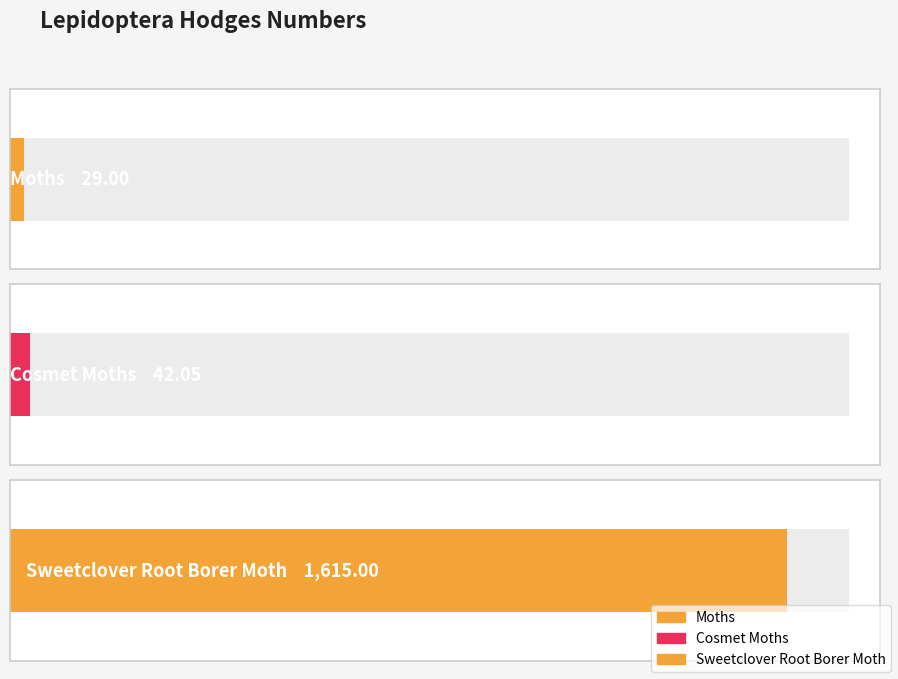

How many categories are shown in the chart?

3